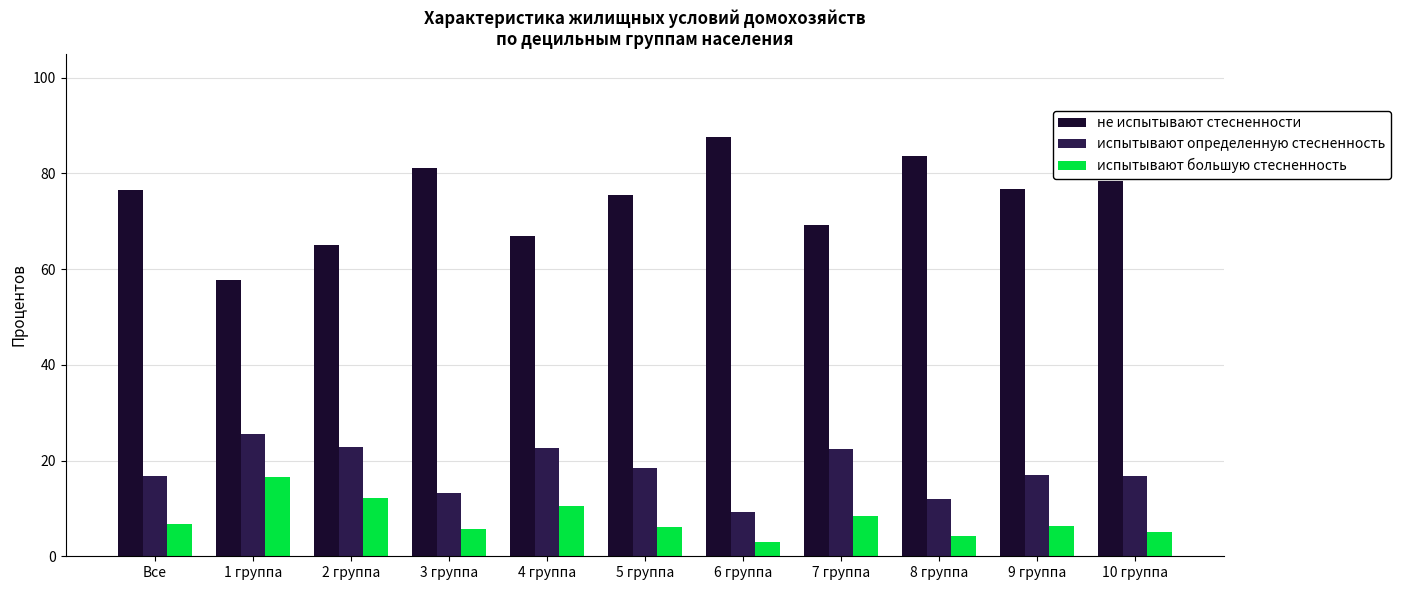

What is the difference between the maximum and second lowest values in the испытывают большую стесненность series?

12.4